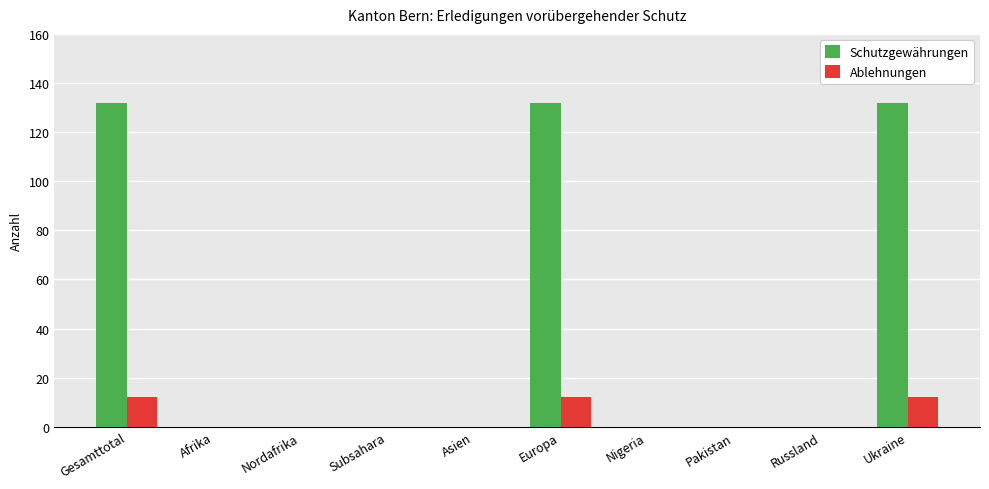

The value of Schutzgewährungen at Afrika is 77. True or false?

False